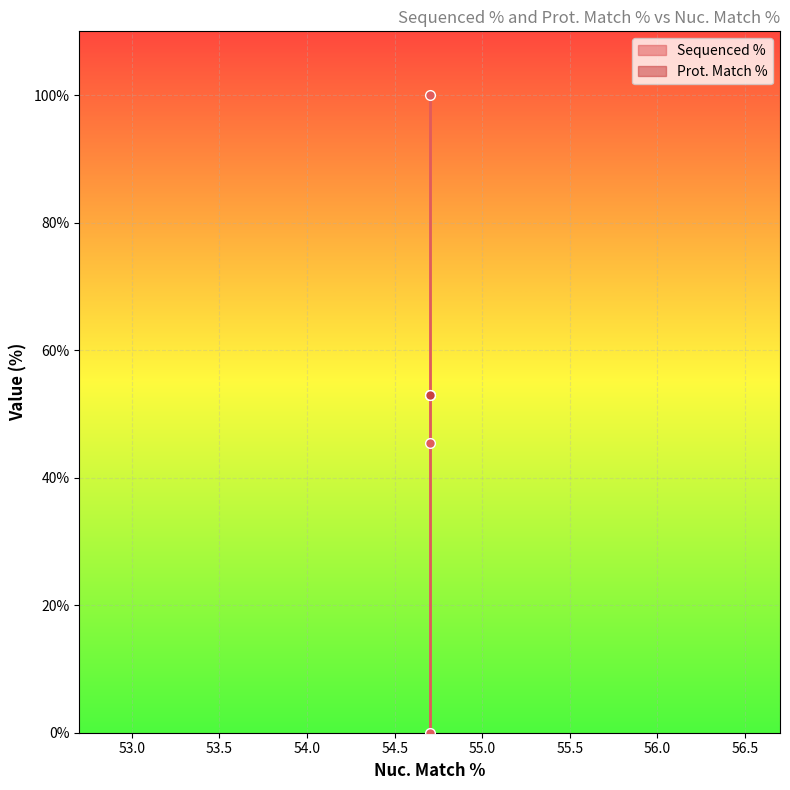

What is the total value across all series at 54.7?

152.9